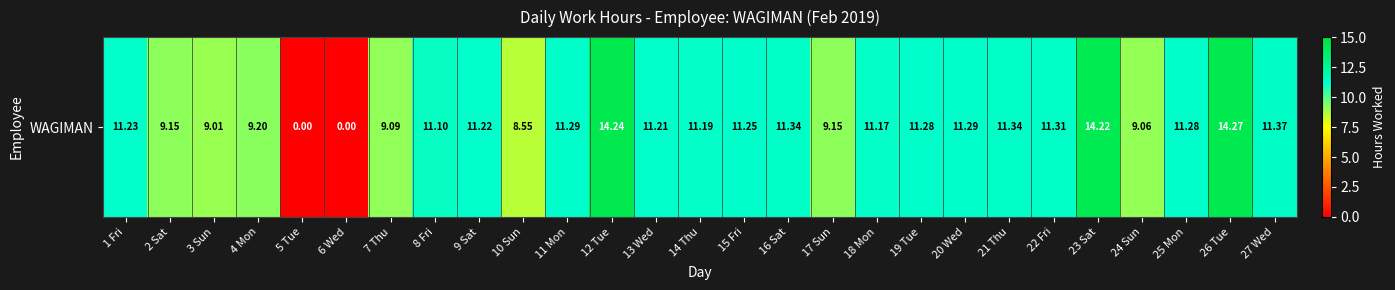

What is the difference between the values at 13 Wed and 6 Wed?

11.2